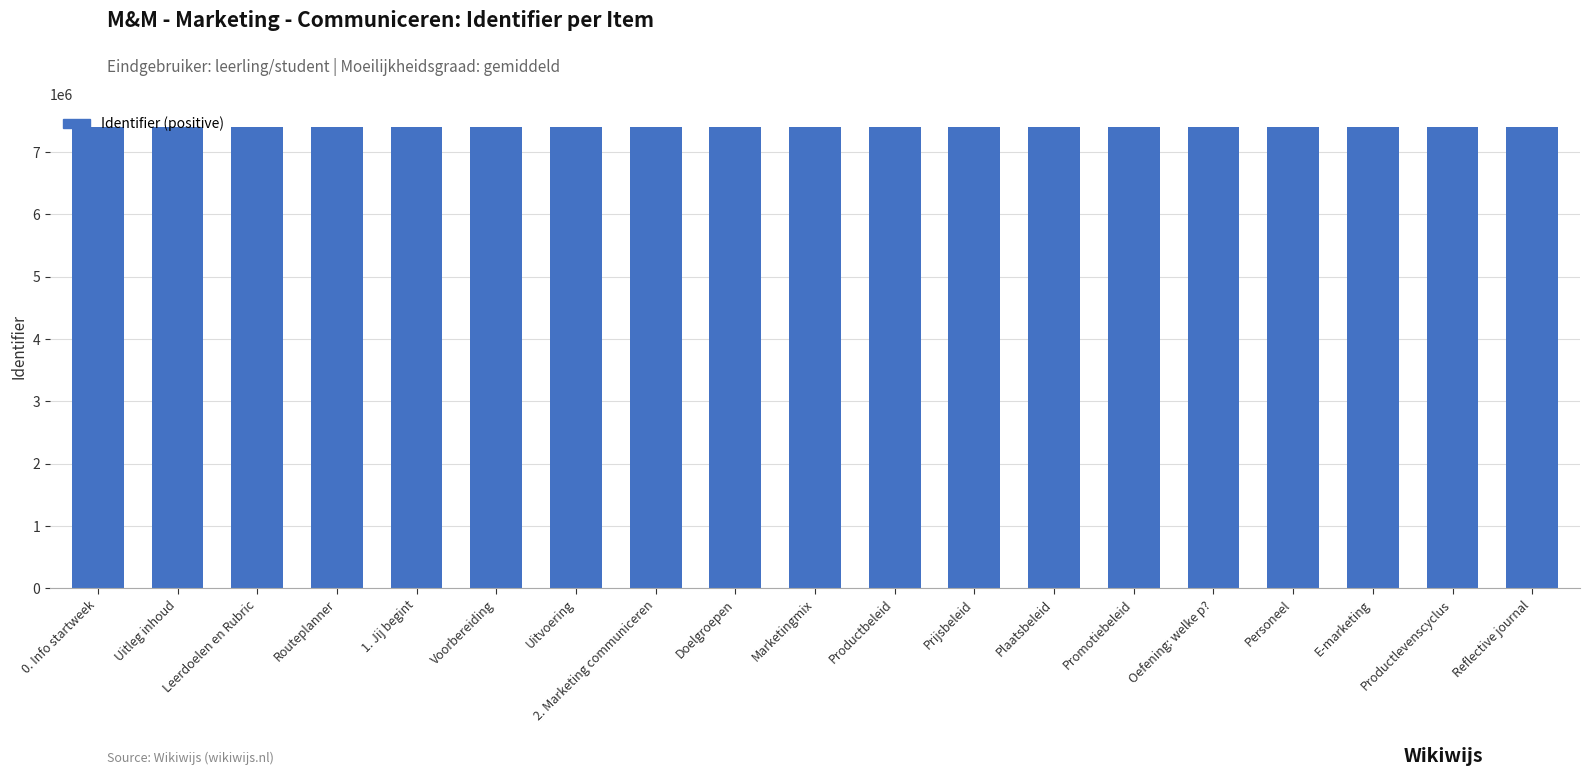

The chart shows a value of 12505493 at Reflective journal. True or false?

False